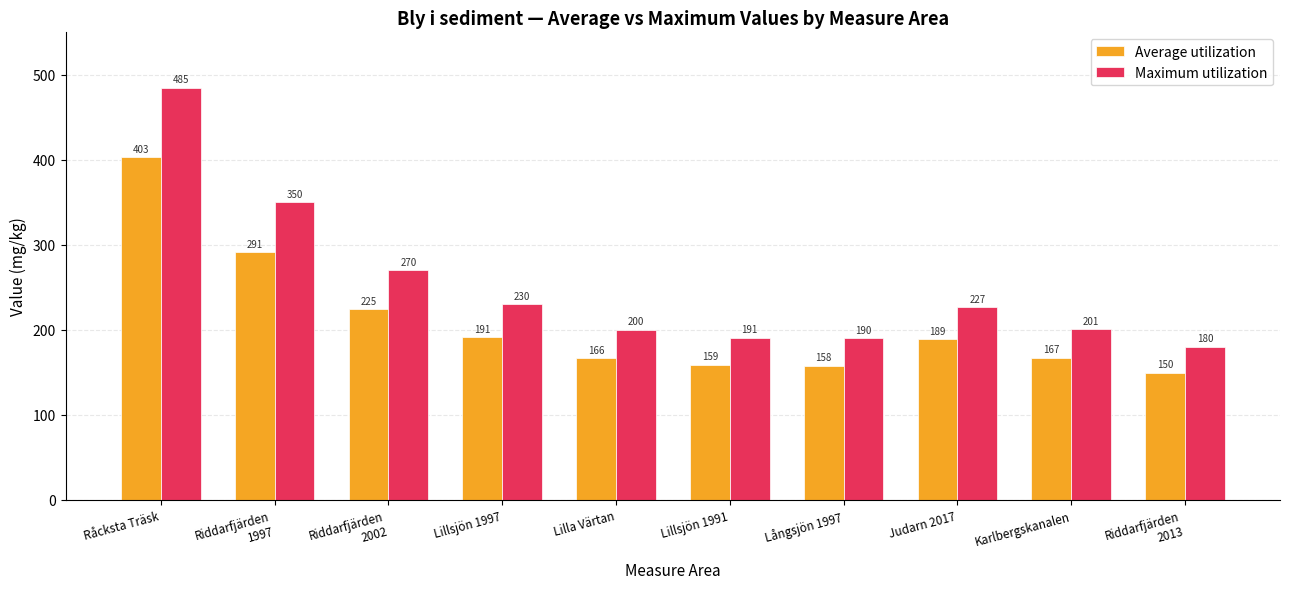

Which series has the largest range (max minus min)?

Maximum utilization